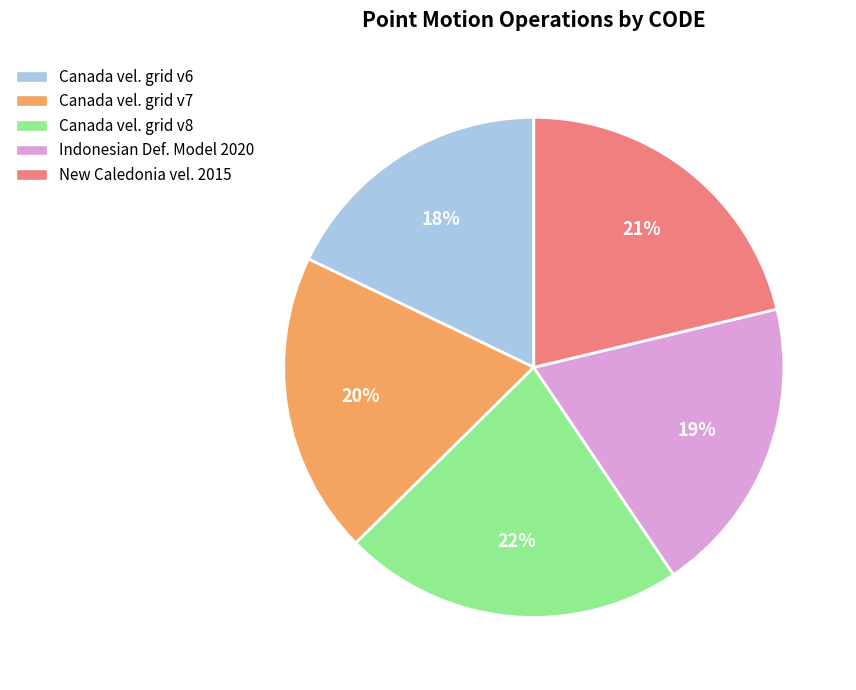

Is there any slice that represents more than half of the pie?

No